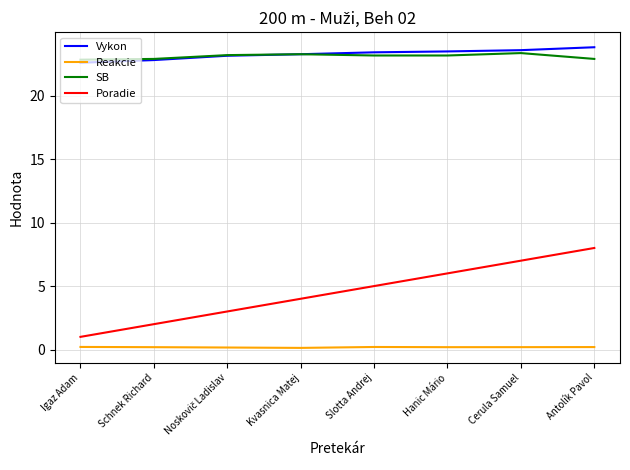

Is the value of Vykon at Antolík Pavol greater than the value of Reakcie at Cerula Samuel?

Yes